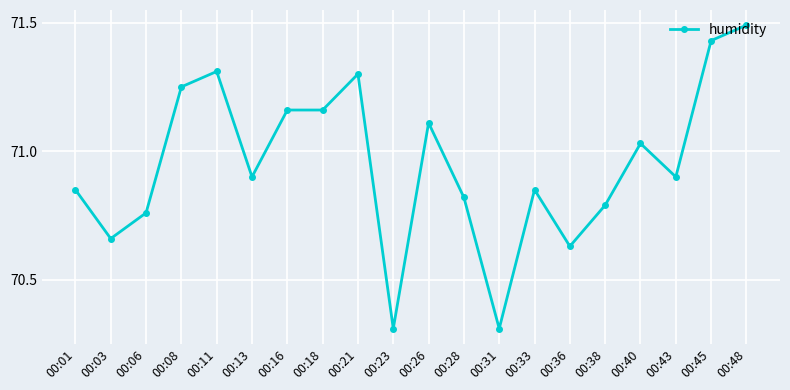

How many lines are shown in the chart?

1